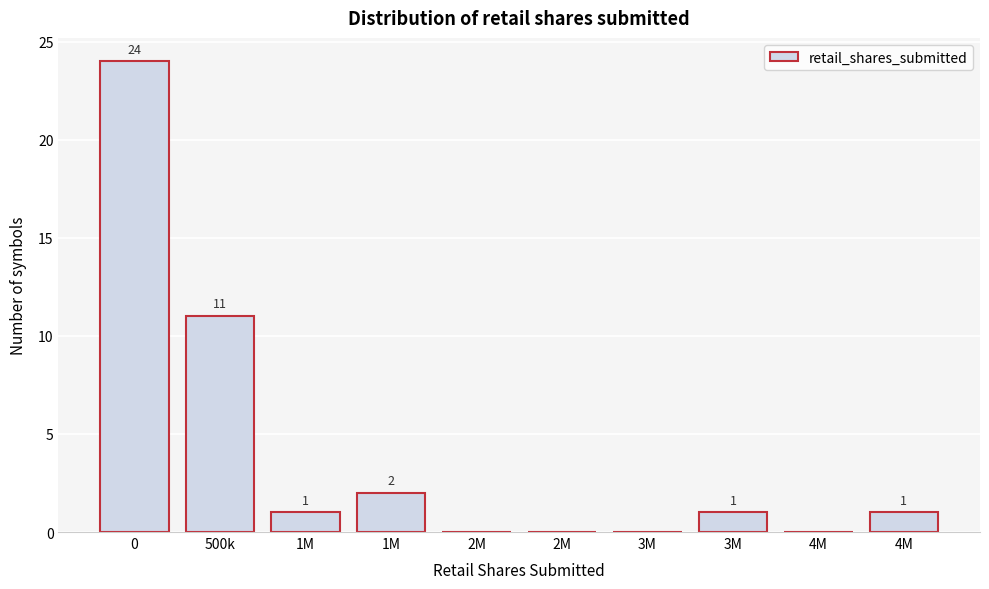

How many data points does each series have?

10